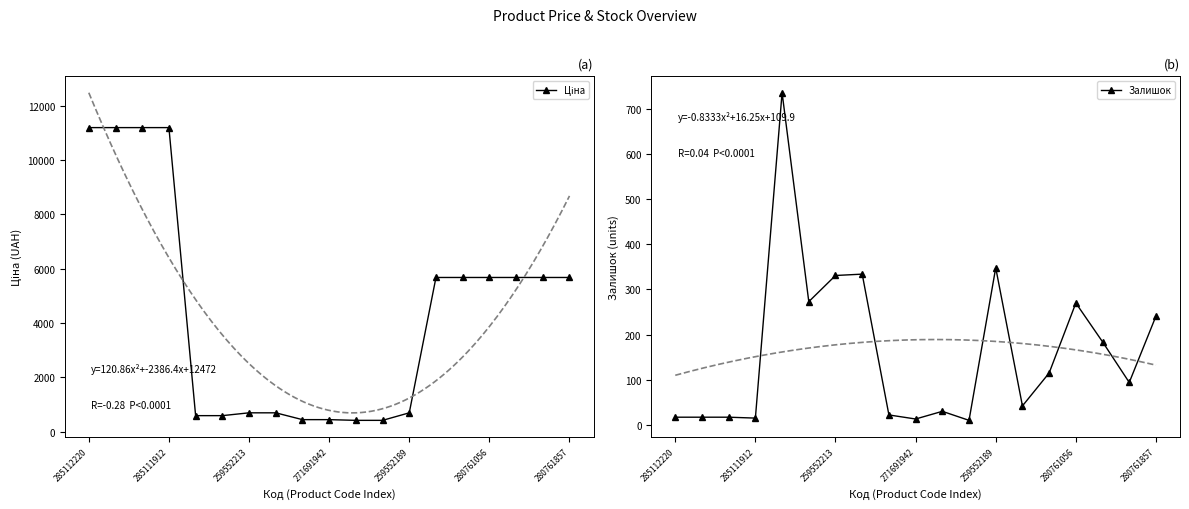

List the series in order of their peak value, highest first.

Ціна, Залишок